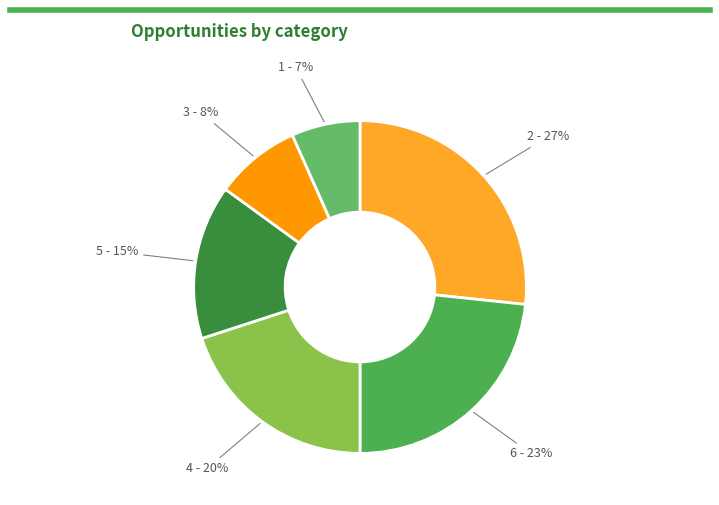

To the nearest percent, what is the difference between the largest and smallest slice percentages?

20%